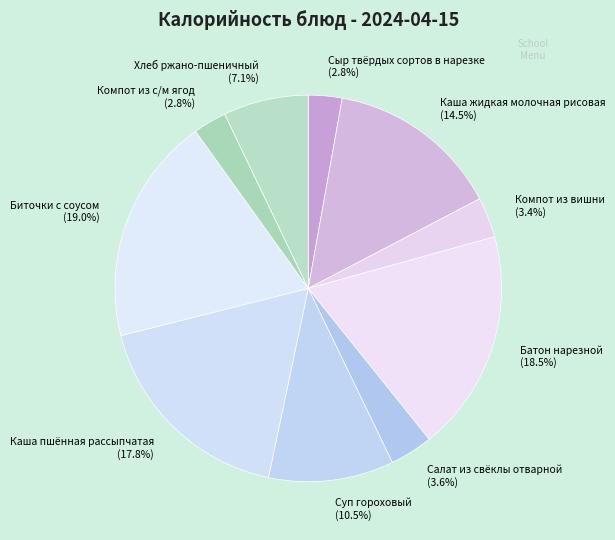

What is the ratio of the value at Каша жидкая молочная рисовая to the value at Каша пшённая рассыпчатая?

0.8